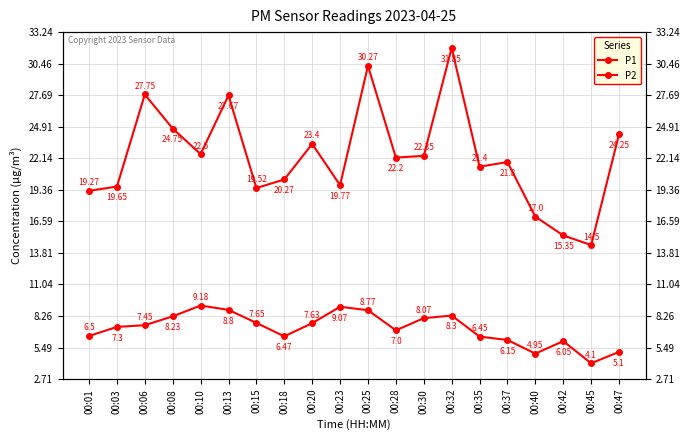

True or false: P2 has a value of 9.1 at 00:23.

True